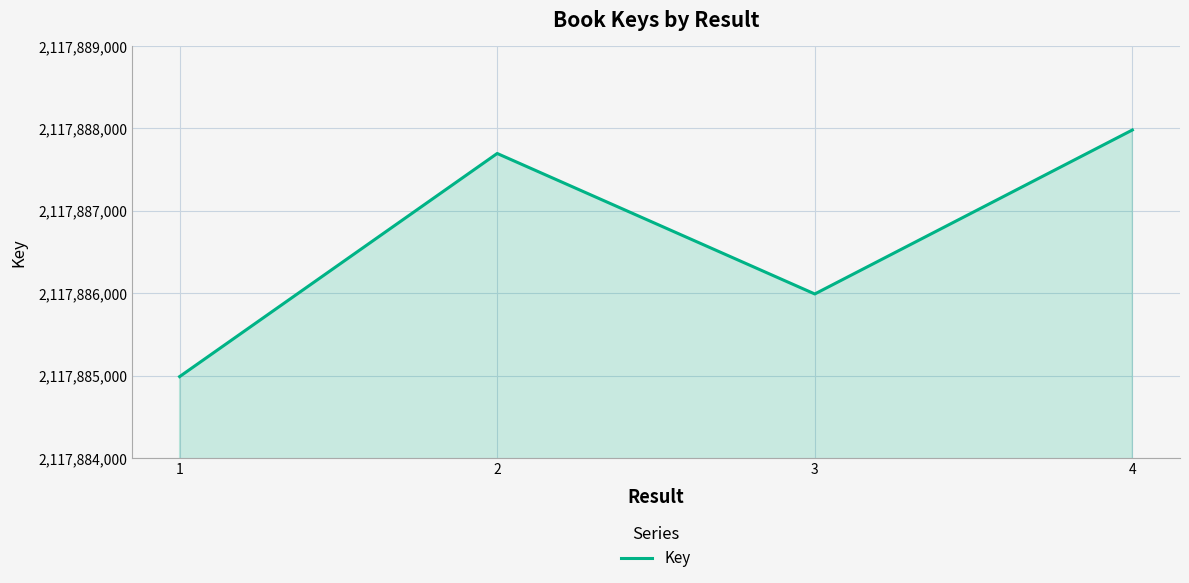

What is the change in value from 1 to 2?

+2708